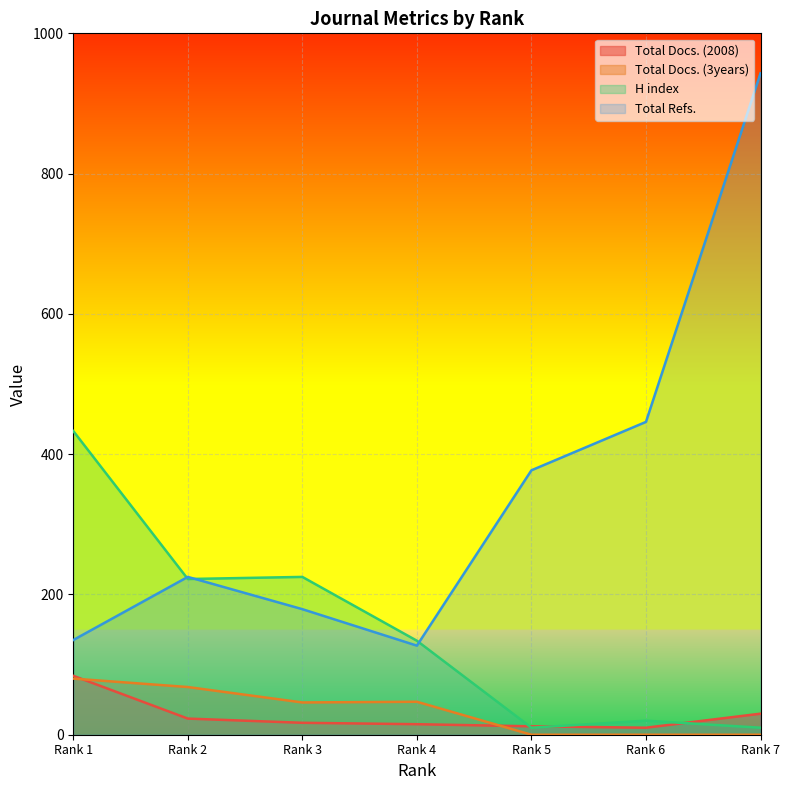

What is the difference between the H index values at Rank 2 and Rank 1?

211